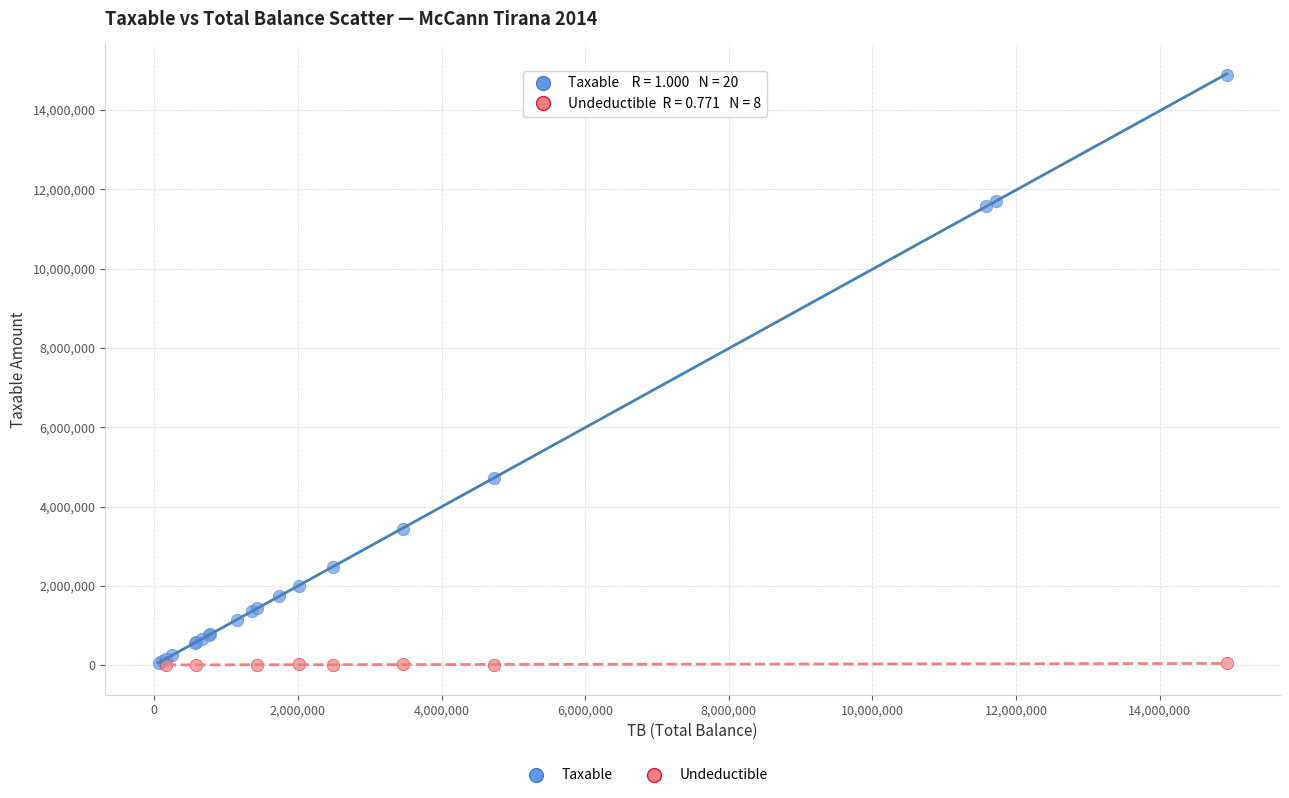

Which series has the largest Y range (max minus min)?

Taxable